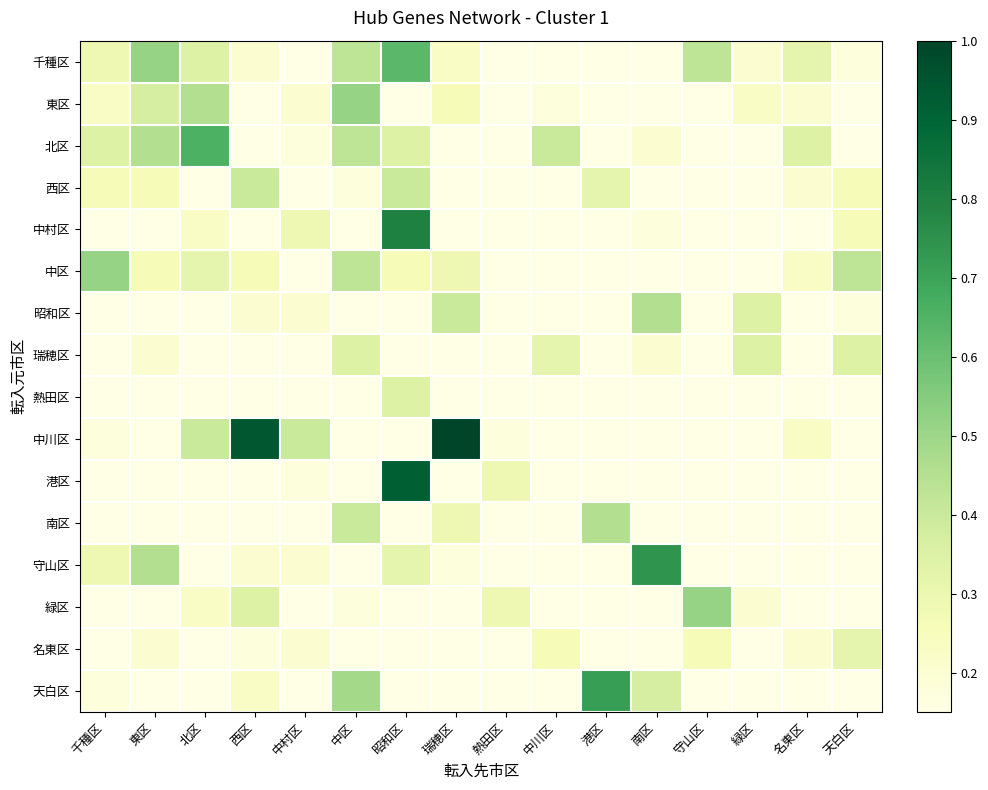

Reading right to left, list all the values displayed in this chart.

千種区: 天白区=0.2	名東区=0.3	緑区=0.2	守山区=0.4	南区=0.0	港区=0.1	中川区=0.1	熱田区=0.0	瑞穂区=0.2	昭和区=0.6	中区=0.4	中村区=0.1	西区=0.2	北区=0.3	東区=0.5	千種区=0.3
東区: 天白区=0.1	名東区=0.2	緑区=0.2	守山区=0.1	南区=0.1	港区=0.1	中川区=0.2	熱田区=0.1	瑞穂区=0.3	昭和区=0.1	中区=0.5	中村区=0.2	西区=0.1	北区=0.5	東区=0.4	千種区=0.2
北区: 天白区=0.1	名東区=0.3	緑区=0.1	守山区=0.1	南区=0.2	港区=0.1	中川区=0.4	熱田区=0.0	瑞穂区=0.1	昭和区=0.3	中区=0.4	中村区=0.2	西区=0.1	北区=0.7	東区=0.5	千種区=0.3
西区: 天白区=0.3	名東区=0.2	緑区=0.1	守山区=0.1	南区=0.1	港区=0.3	中川区=0.1	熱田区=0.1	瑞穂区=0.1	昭和区=0.4	中区=0.2	中村区=0.1	西区=0.4	北区=0.0	東区=0.3	千種区=0.3
中村区: 天白区=0.3	名東区=0.1	緑区=0.1	守山区=0.1	南区=0.2	港区=0.0	中川区=0.1	熱田区=0.1	瑞穂区=0.1	昭和区=0.8	中区=0.1	中村区=0.3	西区=0.0	北区=0.2	東区=0.1	千種区=0.1
中区: 天白区=0.4	名東区=0.2	緑区=0.1	守山区=0.1	南区=0.1	港区=0.1	中川区=0.1	熱田区=0.1	瑞穂区=0.3	昭和区=0.3	中区=0.4	中村区=0.0	西区=0.3	北区=0.3	東区=0.3	千種区=0.5
昭和区: 天白区=0.2	名東区=0.0	緑区=0.3	守山区=0.1	南区=0.5	港区=0.0	中川区=0.1	熱田区=0.1	瑞穂区=0.4	昭和区=0.1	中区=0.0	中村区=0.2	西区=0.2	北区=0.0	東区=0.0	千種区=0.1
瑞穂区: 天白区=0.3	名東区=0.0	緑区=0.3	守山区=0.1	南区=0.2	港区=0.0	中川区=0.3	熱田区=0.1	瑞穂区=0.0	昭和区=0.1	中区=0.3	中村区=0.1	西区=0.1	北区=0.1	東区=0.2	千種区=0.1
熱田区: 天白区=0.0	名東区=0.1	緑区=0.1	守山区=0.1	南区=0.1	港区=0.1	中川区=0.1	熱田区=0.0	瑞穂区=0.0	昭和区=0.3	中区=0.0	中村区=0.1	西区=0.1	北区=0.1	東区=0.1	千種区=0.1
中川区: 天白区=0.1	名東区=0.2	緑区=0.1	守山区=0.0	南区=0.1	港区=0.1	中川区=0.1	熱田区=0.2	瑞穂区=1.0	昭和区=0.0	中区=0.1	中村区=0.4	西区=0.9	北区=0.4	東区=0.1	千種区=0.2
港区: 天白区=0.1	名東区=0.0	緑区=0.1	守山区=0.0	南区=0.1	港区=0.1	中川区=0.0	熱田区=0.3	瑞穂区=0.0	昭和区=0.9	中区=0.0	中村区=0.2	西区=0.1	北区=0.1	東区=0.1	千種区=0.0
南区: 天白区=0.1	名東区=0.1	緑区=0.0	守山区=0.1	南区=0.1	港区=0.5	中川区=0.0	熱田区=0.0	瑞穂区=0.3	昭和区=0.1	中区=0.4	中村区=0.1	西区=0.1	北区=0.0	東区=0.1	千種区=0.0
守山区: 天白区=0.1	名東区=0.0	緑区=0.0	守山区=0.1	南区=0.7	港区=0.1	中川区=0.0	熱田区=0.1	瑞穂区=0.2	昭和区=0.3	中区=0.1	中村区=0.2	西区=0.2	北区=0.1	東区=0.5	千種区=0.3
緑区: 天白区=0.1	名東区=0.0	緑区=0.2	守山区=0.5	南区=0.1	港区=0.0	中川区=0.1	熱田区=0.3	瑞穂区=0.1	昭和区=0.1	中区=0.2	中村区=0.1	西区=0.3	北区=0.2	東区=0.1	千種区=0.1
名東区: 天白区=0.3	名東区=0.2	緑区=0.0	守山区=0.3	南区=0.0	港区=0.1	中川区=0.3	熱田区=0.1	瑞穂区=0.1	昭和区=0.1	中区=0.1	中村区=0.2	西区=0.2	北区=0.1	東区=0.2	千種区=0.1
天白区: 天白区=0.1	名東区=0.1	緑区=0.1	守山区=0.0	南区=0.4	港区=0.7	中川区=0.1	熱田区=0.0	瑞穂区=0.1	昭和区=0.1	中区=0.5	中村区=0.1	西区=0.2	北区=0.1	東区=0.1	千種区=0.2